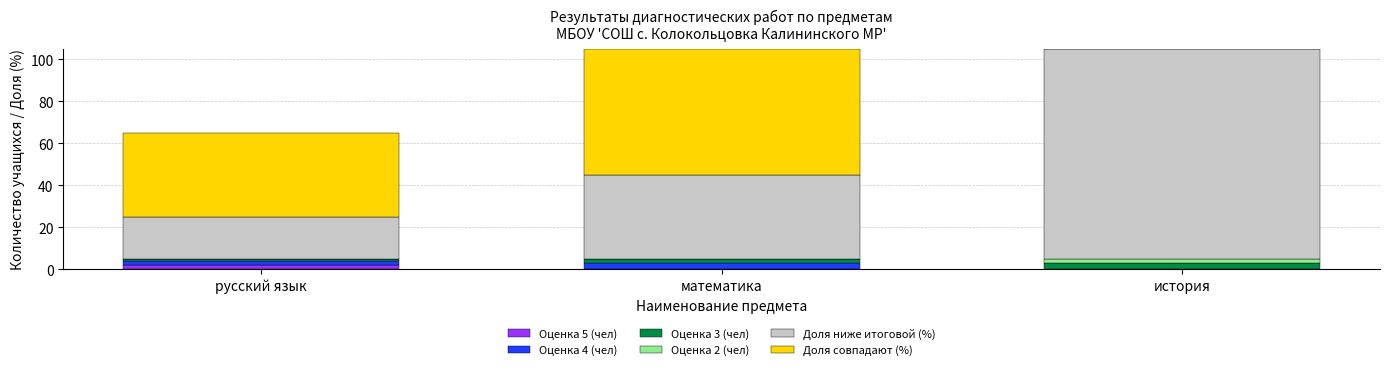

Are the bars horizontal?

No